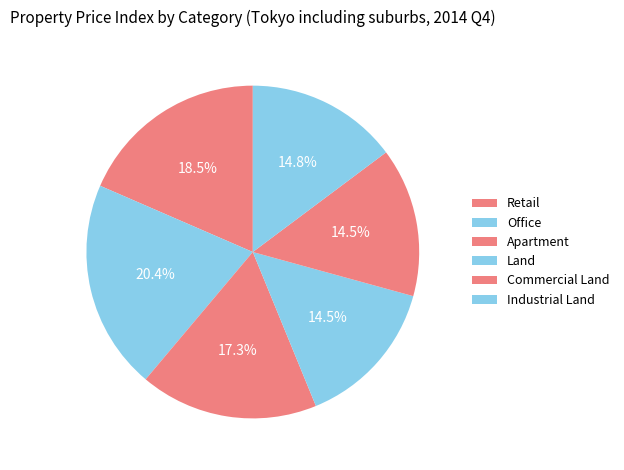

To the nearest percent, what is the average slice percentage?

17%